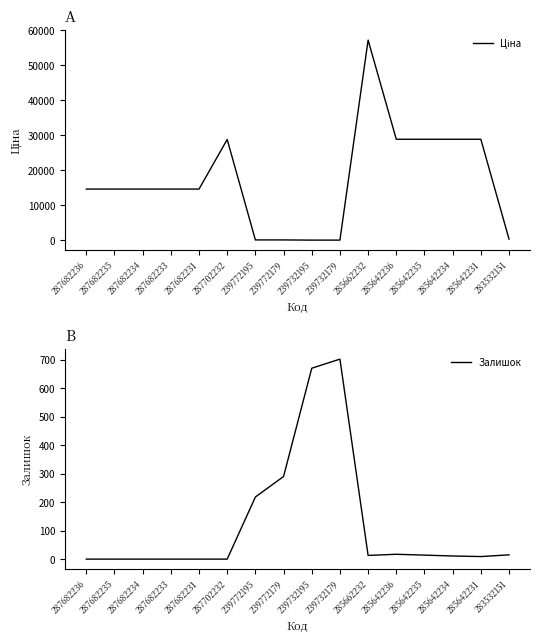

What is the difference between the maximum and minimum values in the Ціна series?

57180.2